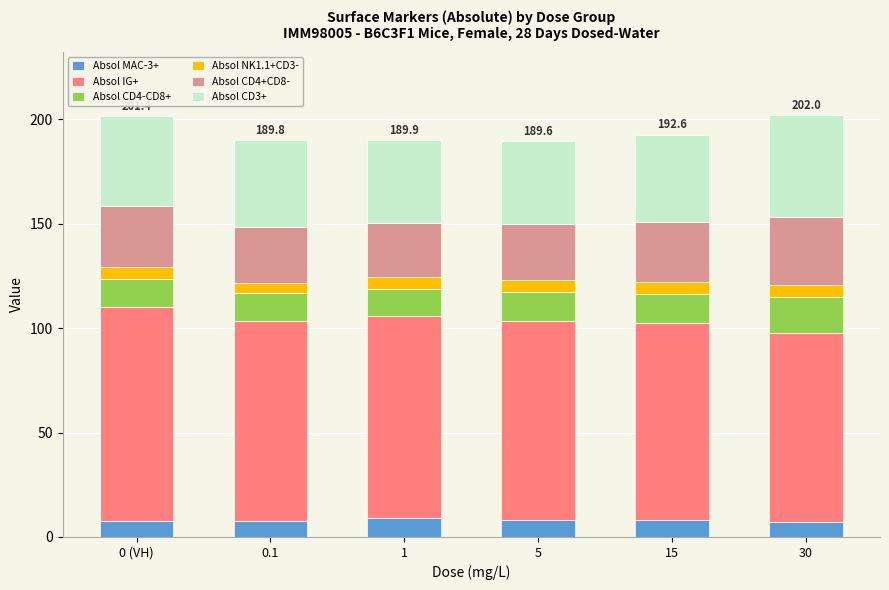

What are all the series names shown in the legend?

Absol MAC-3+, Absol IG+, Absol CD4-CD8+, Absol NK1.1+CD3-, Absol CD4+CD8-, Absol CD3+